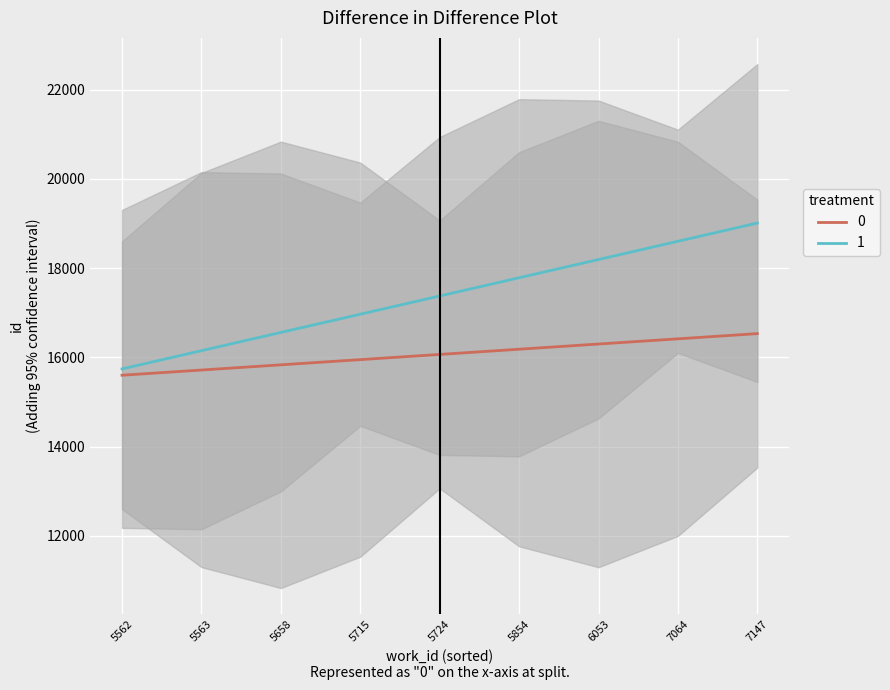

What is the label of the 2nd point from the left?

5563